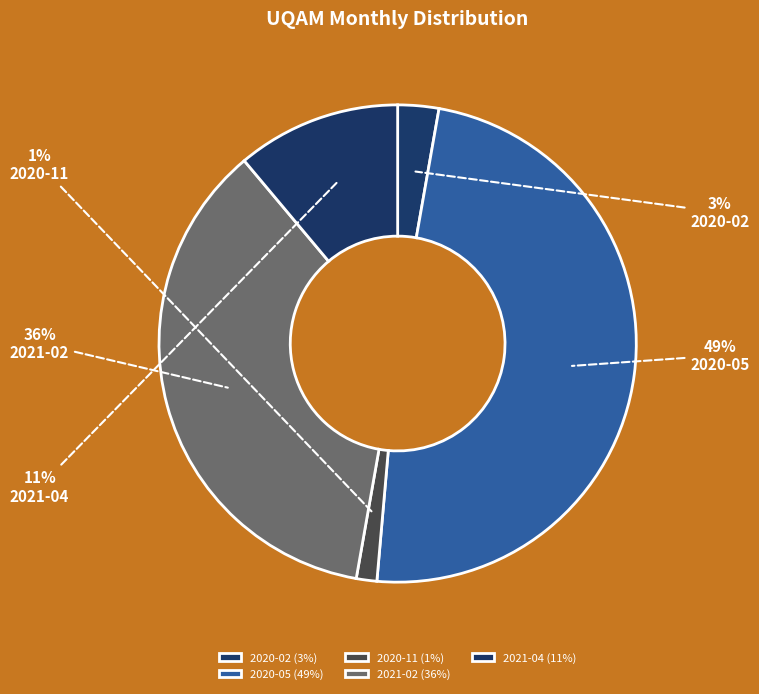

Which slice is the largest?

2020-05